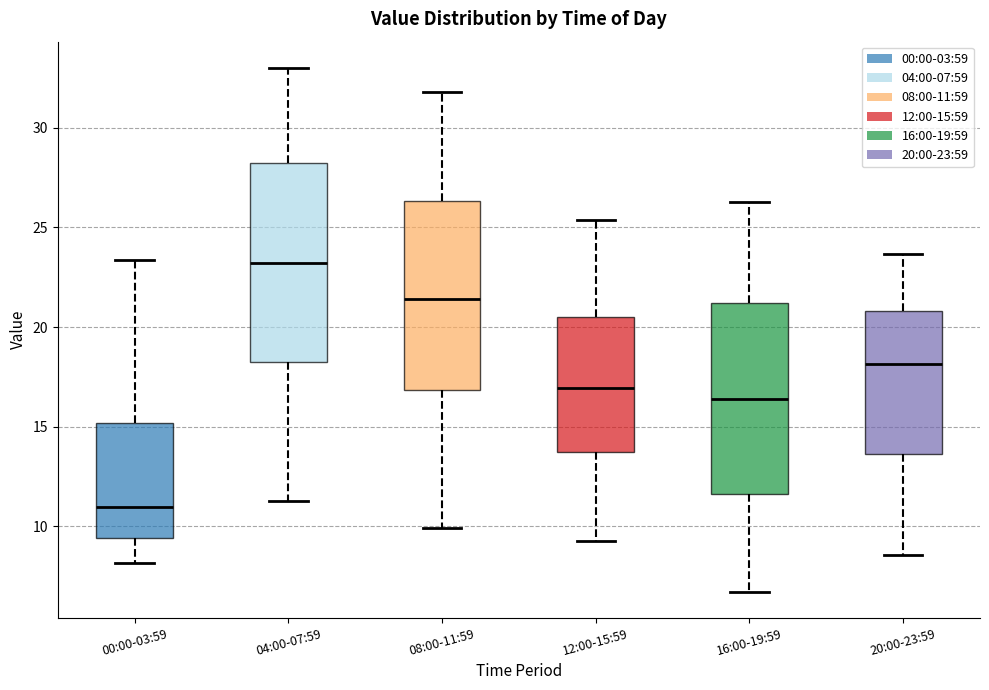

Reading left to right, transcribe this box plot: for each box, give where its median line is, the range the box spans, and where its two whiskers end, as read against the y-axis. The values are not printed on the chart, so give them approximately, as read against the axis.

00:00-03:59: median 11.0, box 9.5 to 15.0, whiskers 8.0 to 23.5
04:00-07:59: median 23.0, box 18.5 to 28.0, whiskers 11.5 to 33.0
08:00-11:59: median 21.5, box 17.0 to 26.5, whiskers 10.0 to 32.0
12:00-15:59: median 17.0, box 14.0 to 20.5, whiskers 9.5 to 25.5
16:00-19:59: median 16.5, box 11.5 to 21.0, whiskers 6.5 to 26.5
20:00-23:59: median 18.0, box 13.5 to 21.0, whiskers 8.5 to 23.5